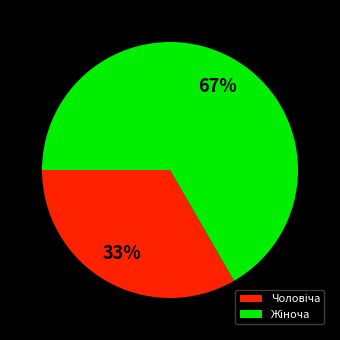

Does any single category account for the majority?

Yes